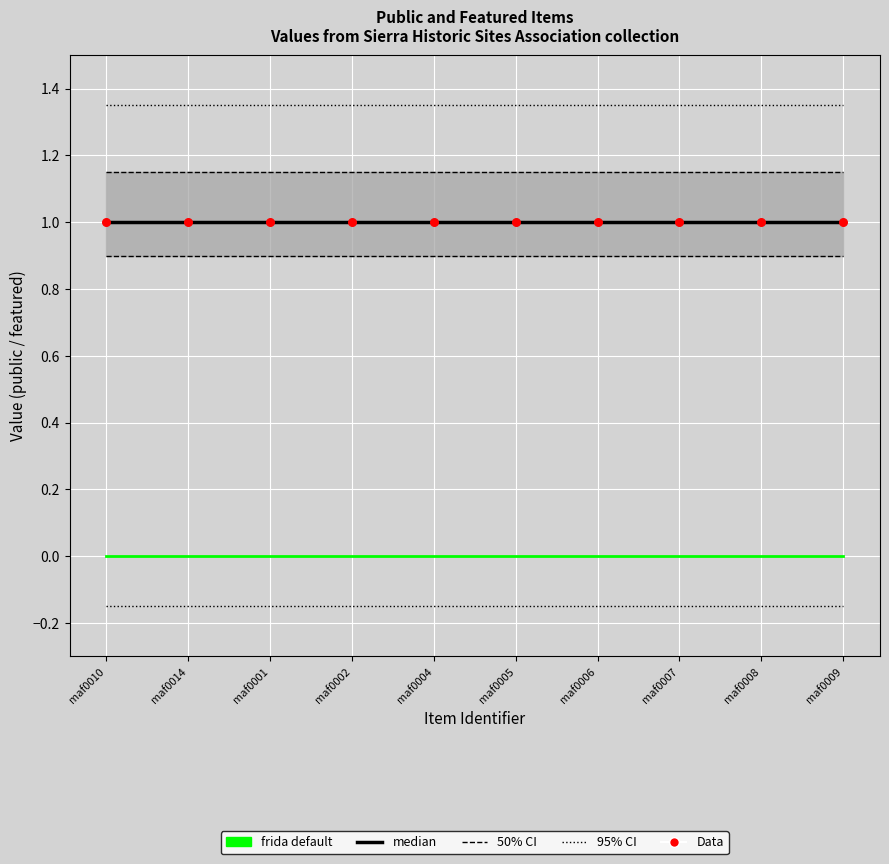

Which series reaches the maximum Y coordinate?

95% CI